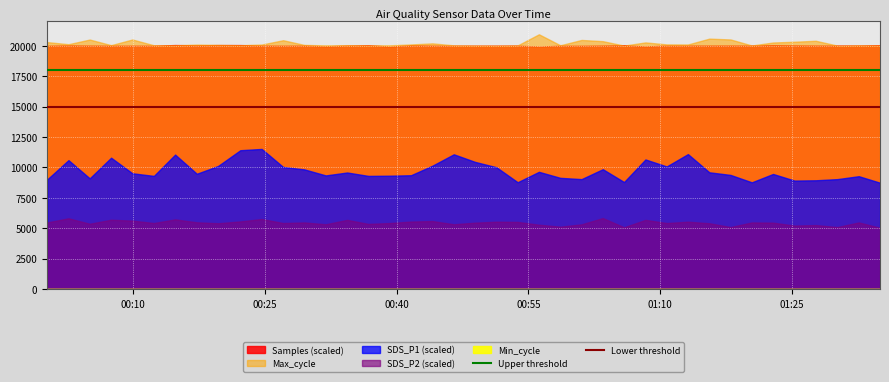

The value of Upper threshold at 00:10 is 24235. True or false?

False